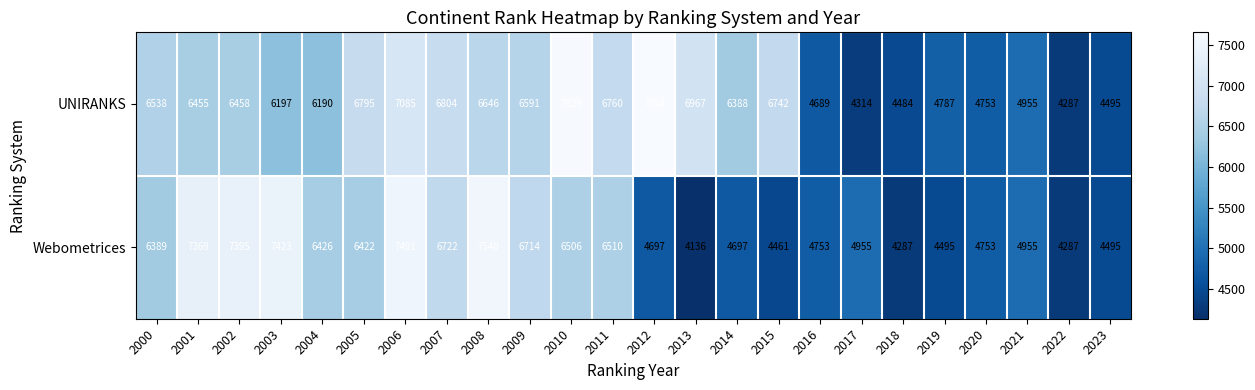

What is the spread (max minus min) of values at 2004?

236